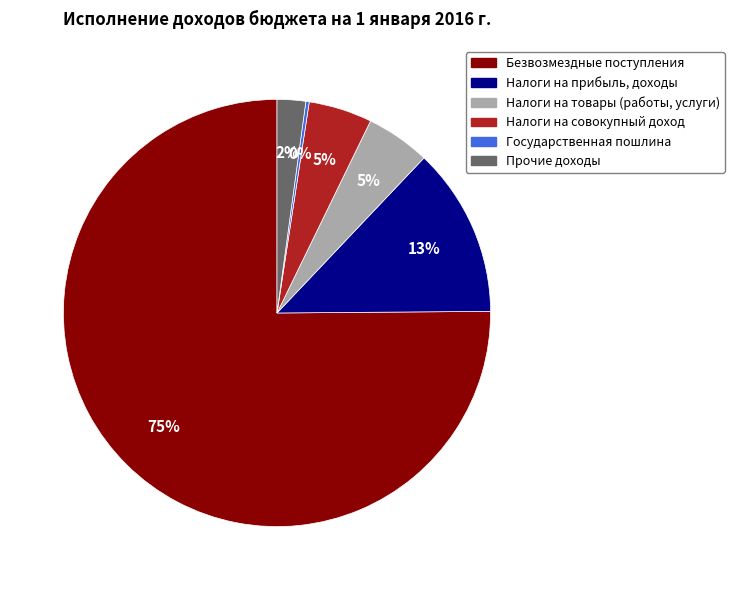

Combined, do Налоги на прибыль, доходы and Прочие доходы account for over 50%?

No